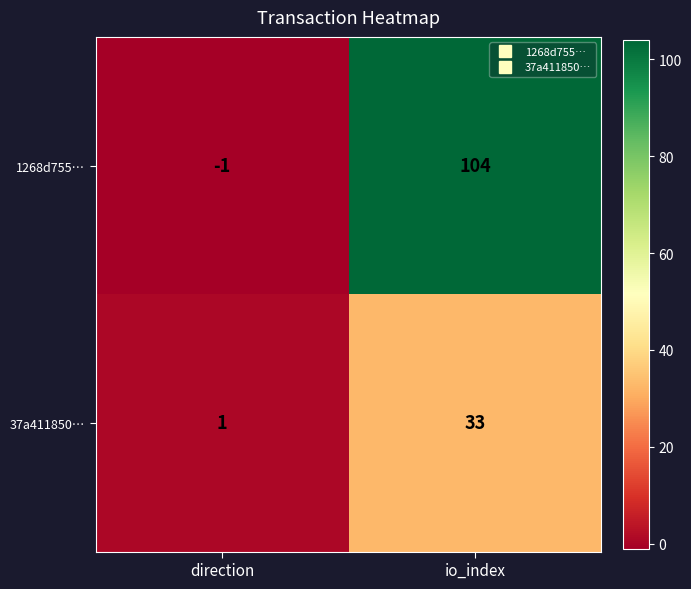

What is the sum of the 37a411850… values at direction and io_index?

34